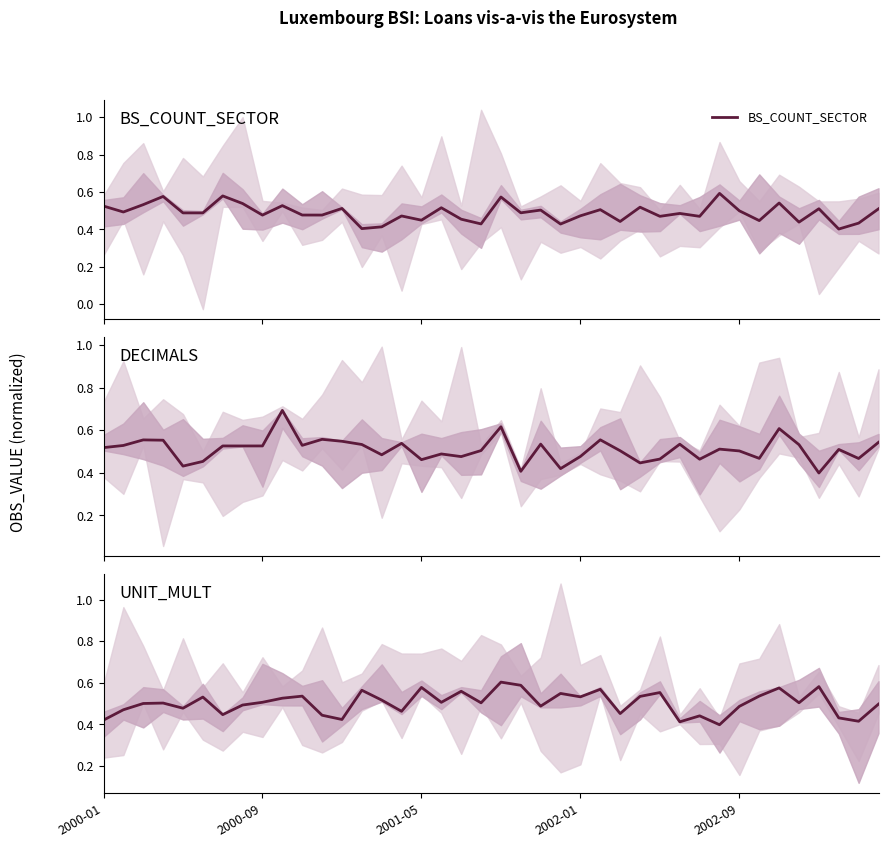

The DECIMALS series shows 0.1 at 30. True or false?

False